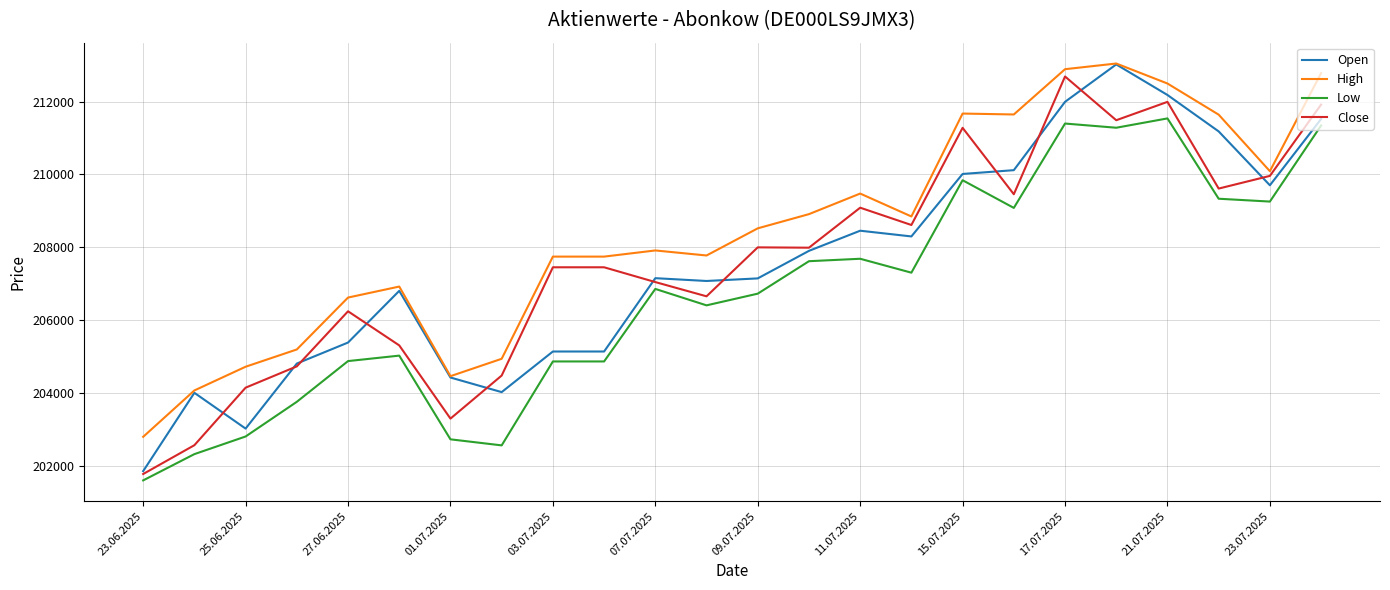

How many distinct data groups are displayed?

4